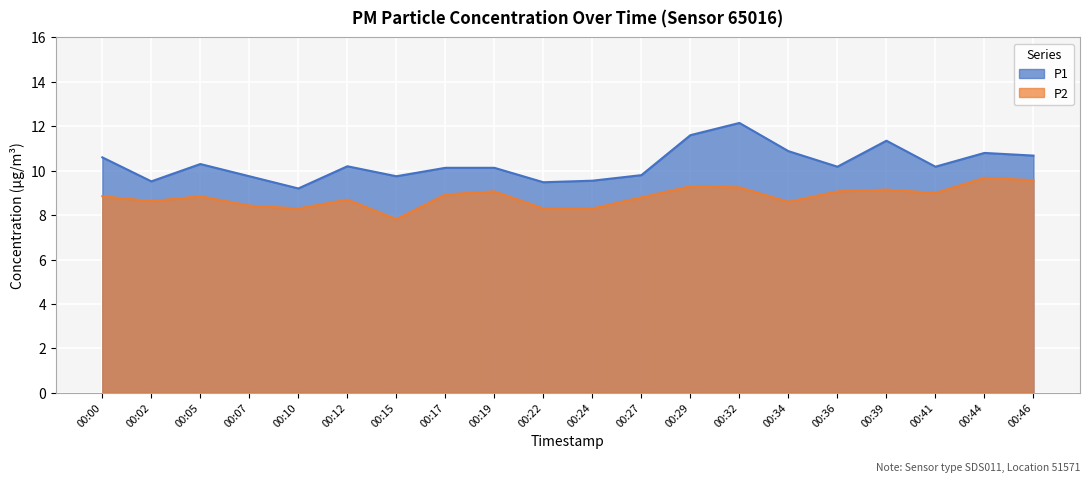

True or false: P2 and P1 intersect in this chart.

False